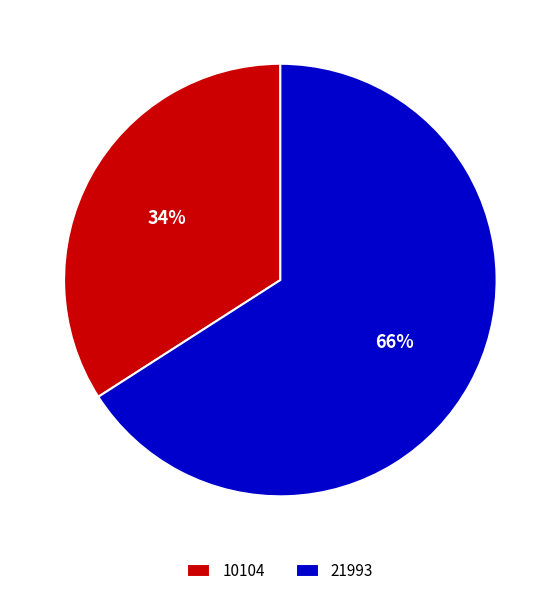

Approximately how many times larger is the value at 10104 compared to 21993?

0.5